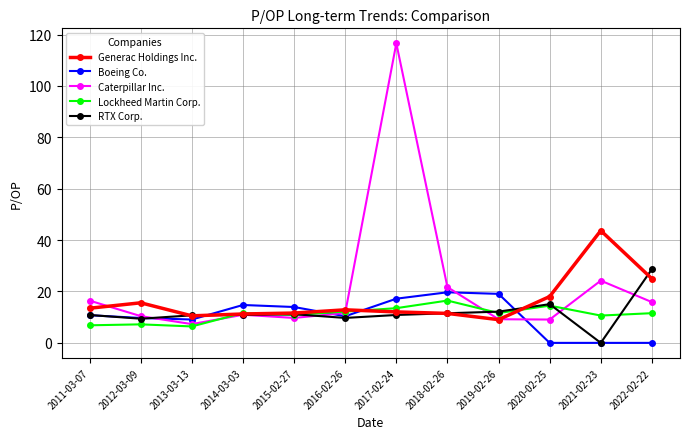

What is the label of the 11th point from the left?

2021-02-23